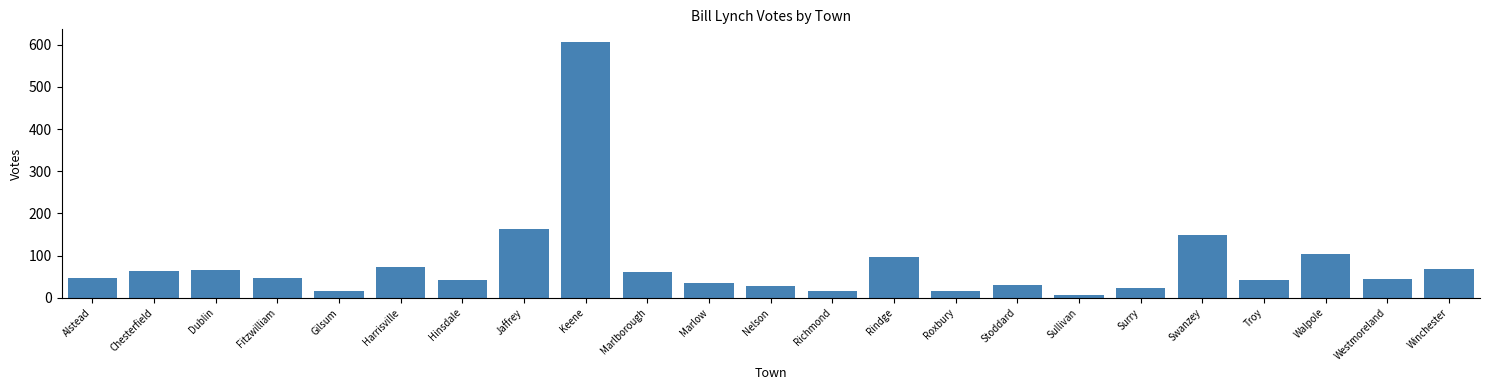

Is it true that the value at Marlow is 34?

True